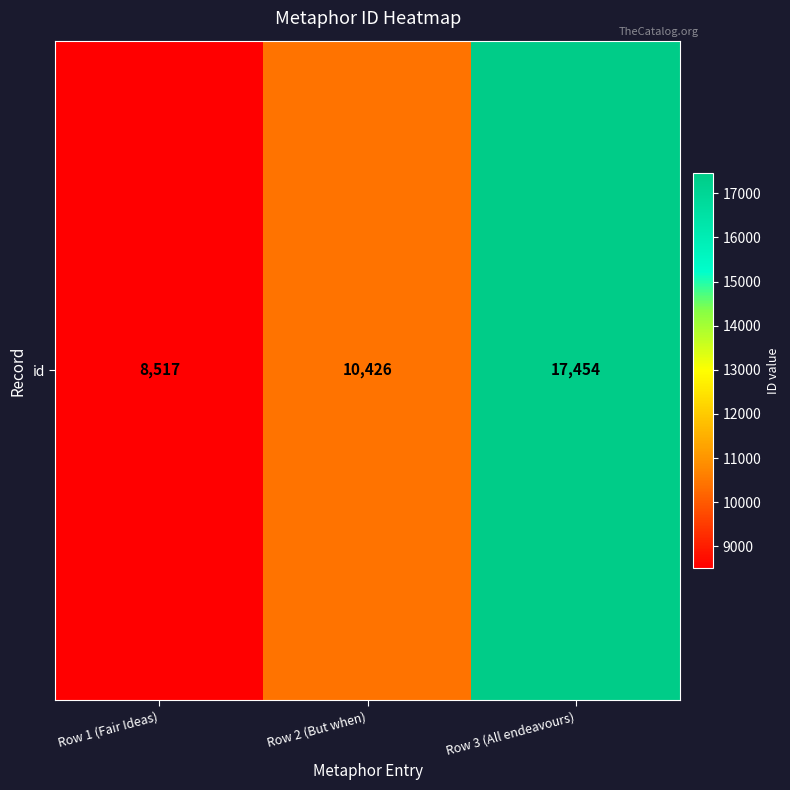

List the labels in order of value, smallest first.

Row 1 (Fair Ideas), Row 2 (But when), Row 3 (All endeavours)